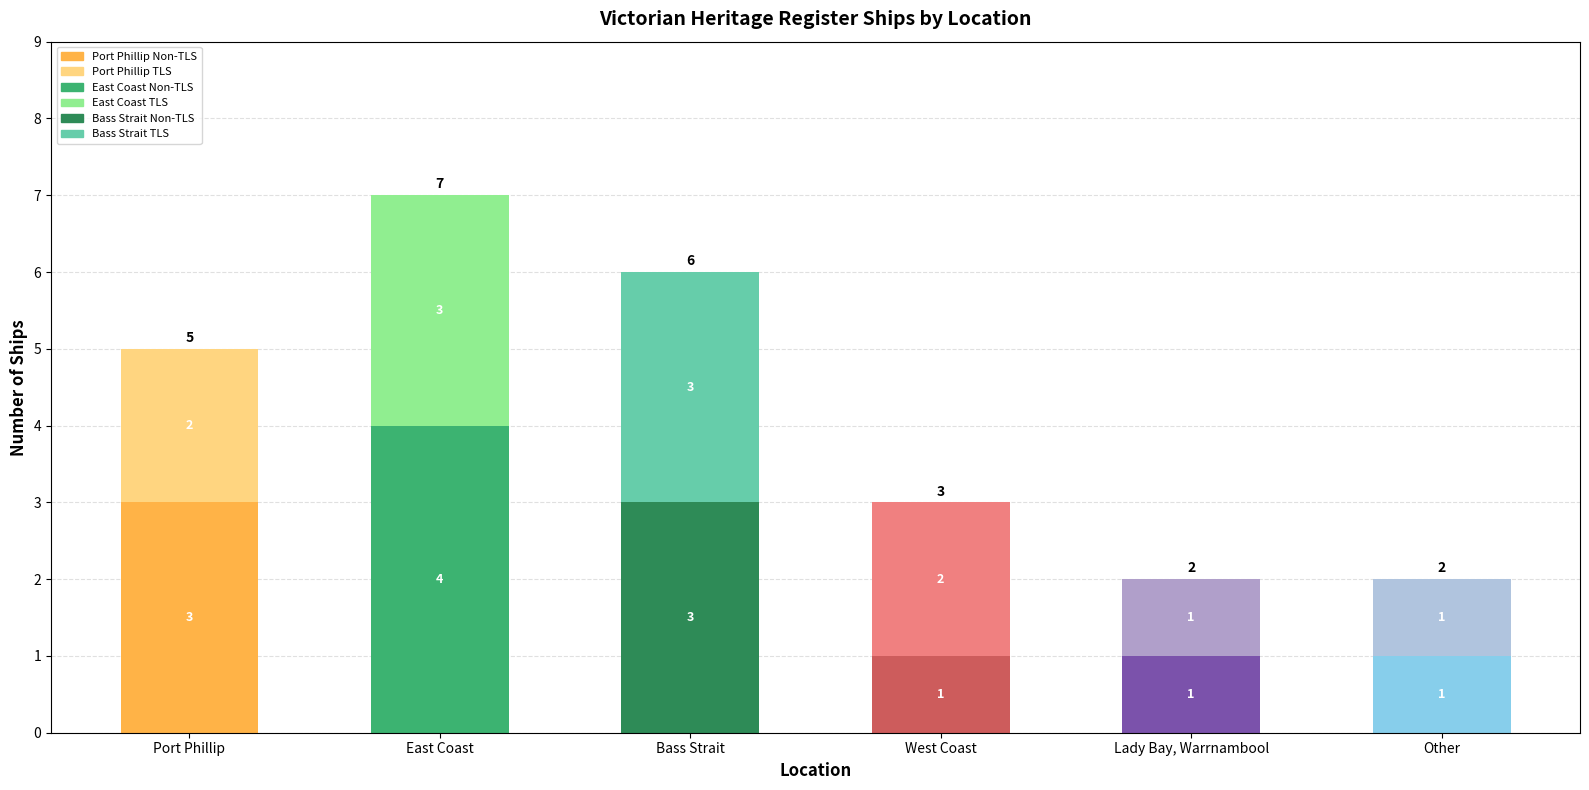

List the labels in order of value, largest first.

East Coast, Bass Strait, Port Phillip, West Coast, Lady Bay, Warrnambool, Other